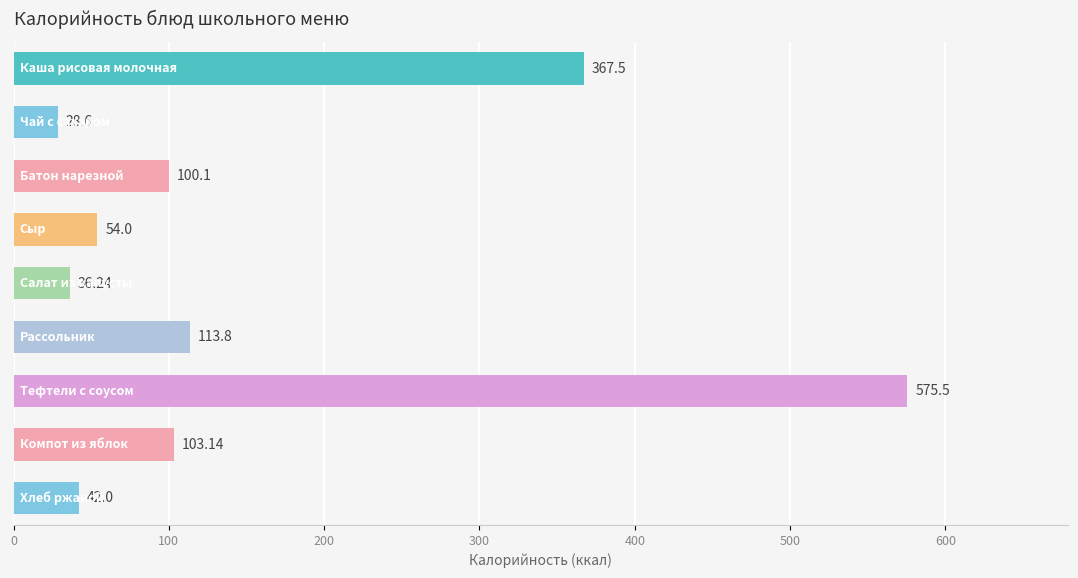

List the labels in order of value, smallest first.

Чай с сахаром, Салат из капусты, Хлеб ржаной, Сыр, Батон нарезной, Компот из яблок, Рассольник, Каша рисовая молочная, Тефтели с соусом